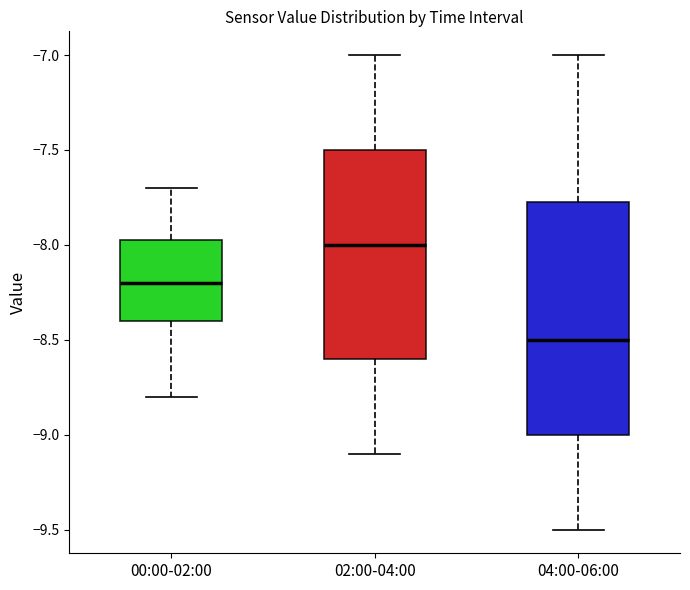

Where is the lower edge of the box for 00:00-02:00 on the y-axis? The values are not printed on the chart, so give them approximately, as read against the axis.

-8.40